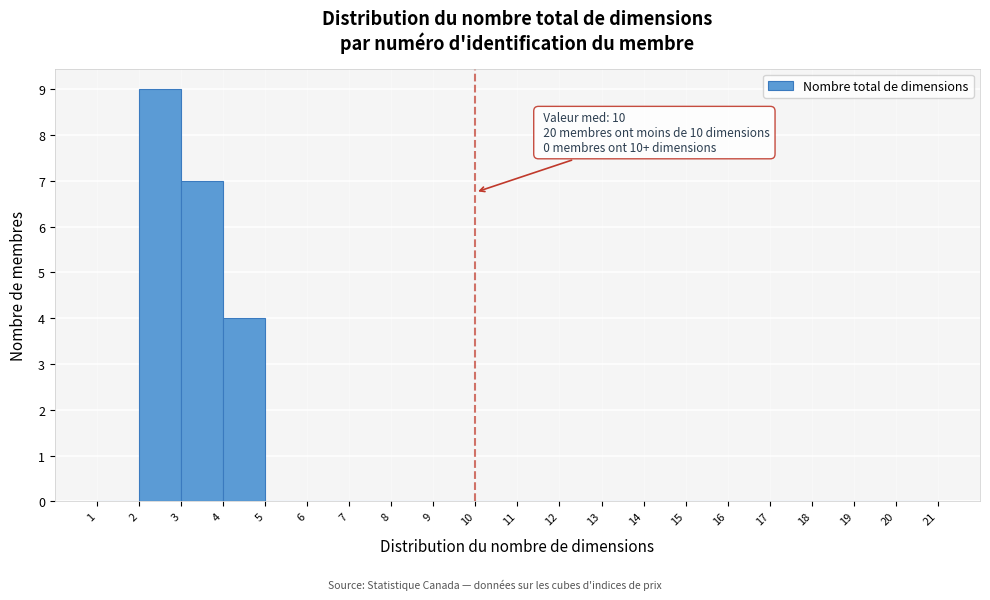

Over which range of the x-axis is the bar tallest?

2 to 3